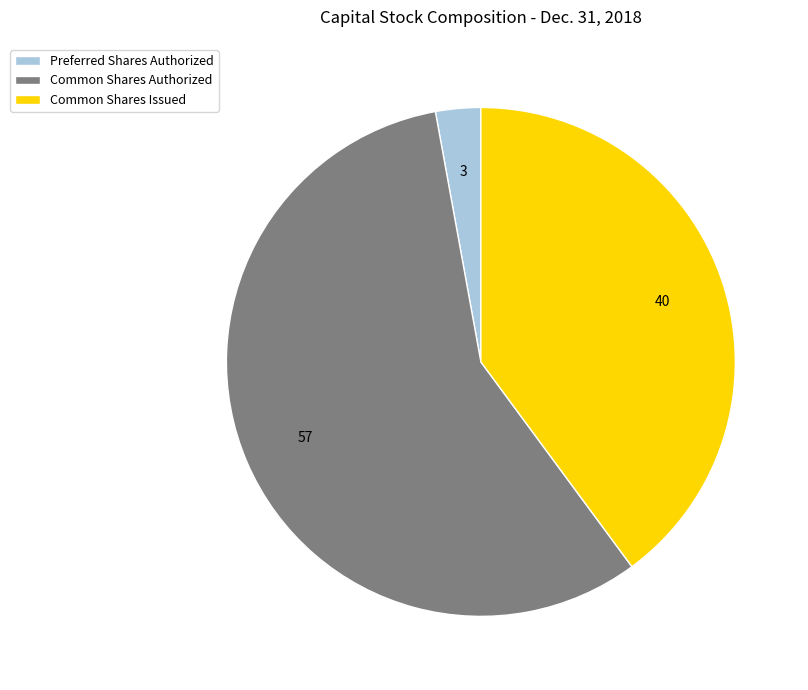

Does any single category account for the majority?

Yes